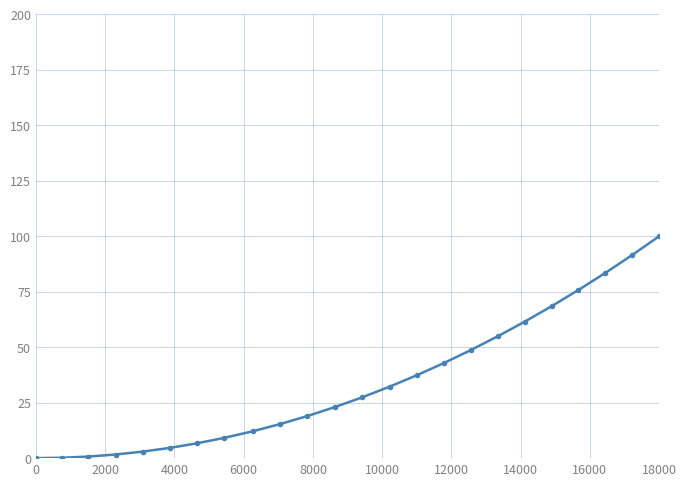

What is the value of the 23rd point from the left?

91.6